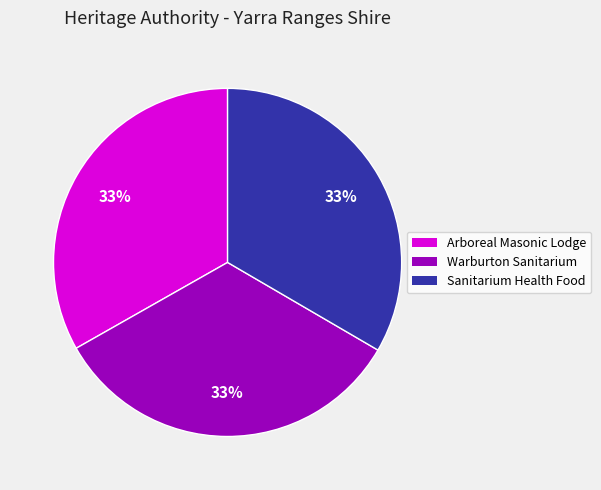

Combined, do Warburton Sanitarium and Sanitarium Health Food account for over 50%?

Yes